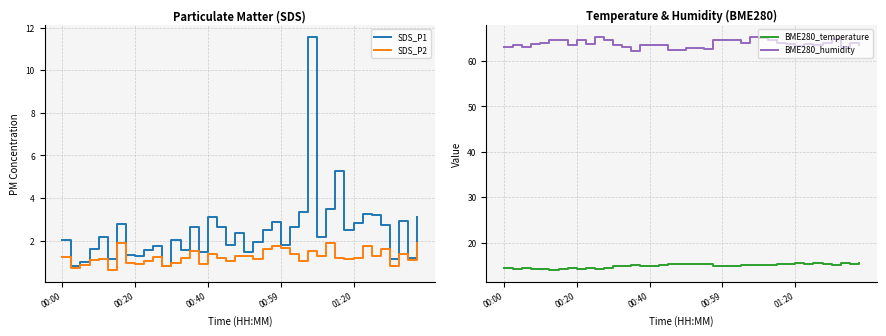

List the series in order of their peak value, lowest first.

SDS_P2, SDS_P1, BME280_temperature, BME280_humidity